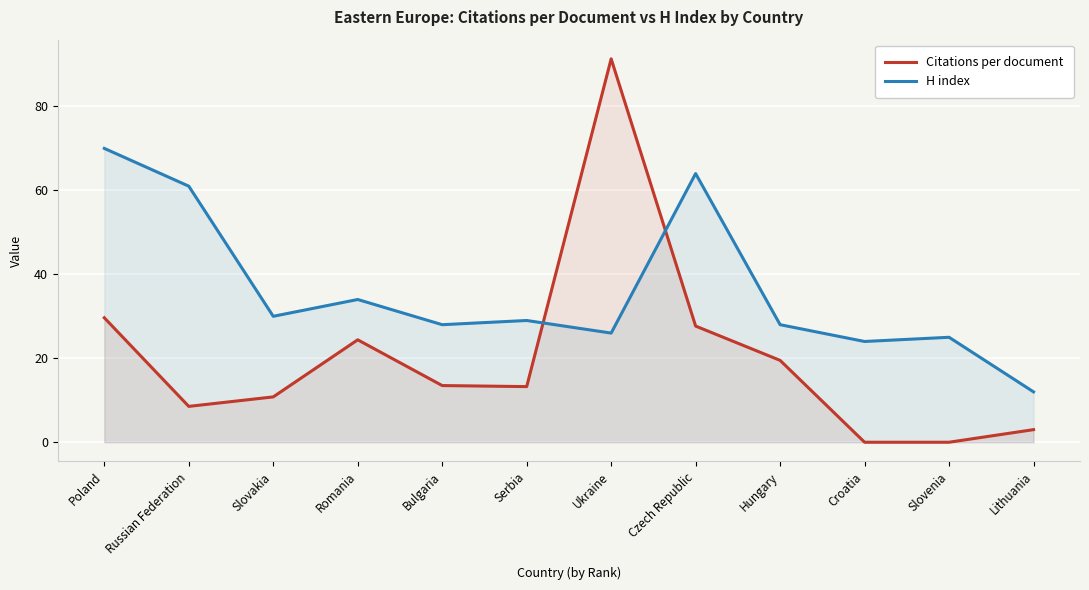

Rank the series at Lithuania from lowest to highest value.

Citations per document, H index